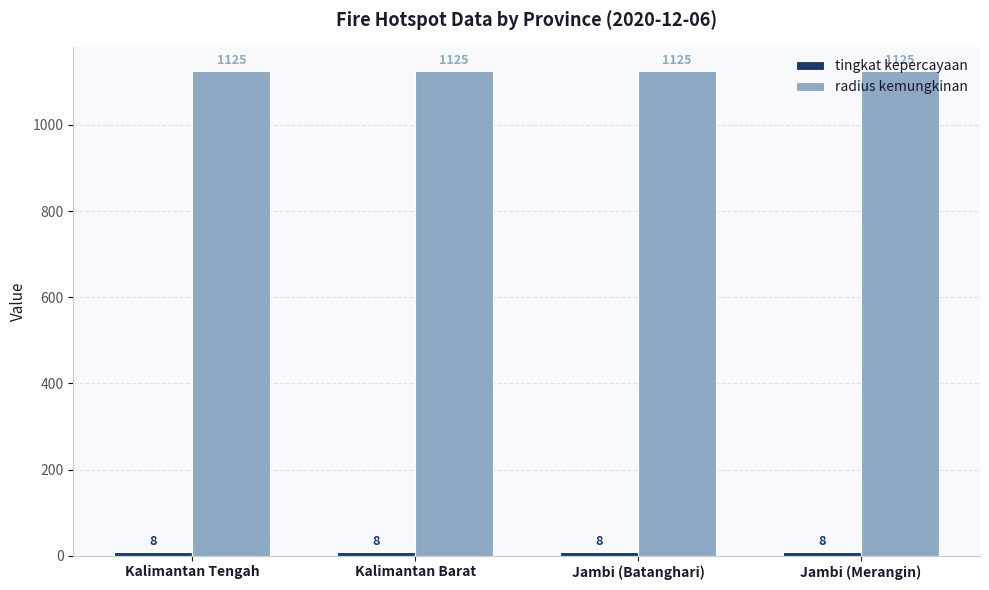

What value does the radius kemungkinan series have at Kalimantan Barat?

1125